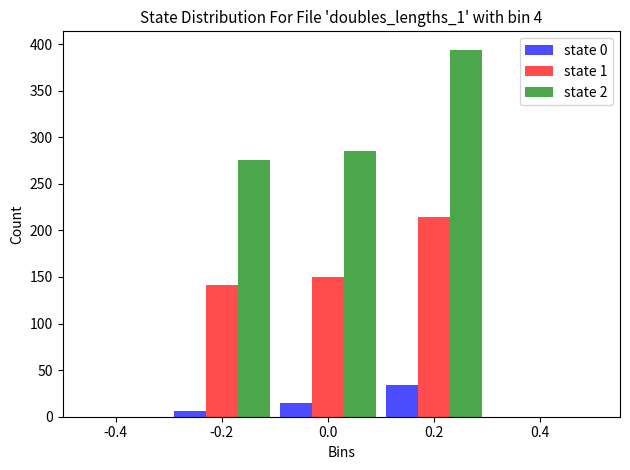

Reading left to right, list all the values displayed in this chart.

state 0: 6	15	34
state 1: 141	150	214
state 2: 276	285	394